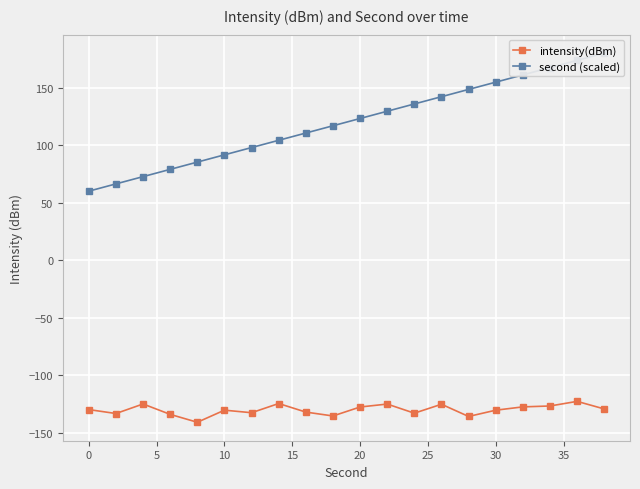

True or false: intensity(dBm) has a value of -46.5 at 0.

False